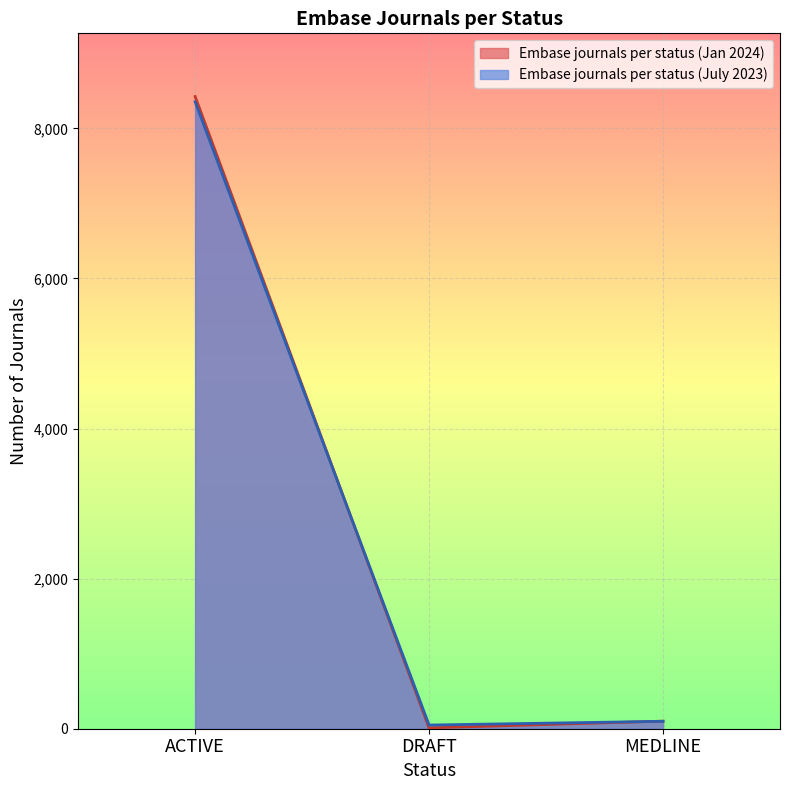

Reading left to right, extract all data points from this chart.

Embase journals per status (Jan 2024): ACTIVE=8423	DRAFT=11	MEDLINE=101
Embase journals per status (July 2023): ACTIVE=8353	DRAFT=49	MEDLINE=99